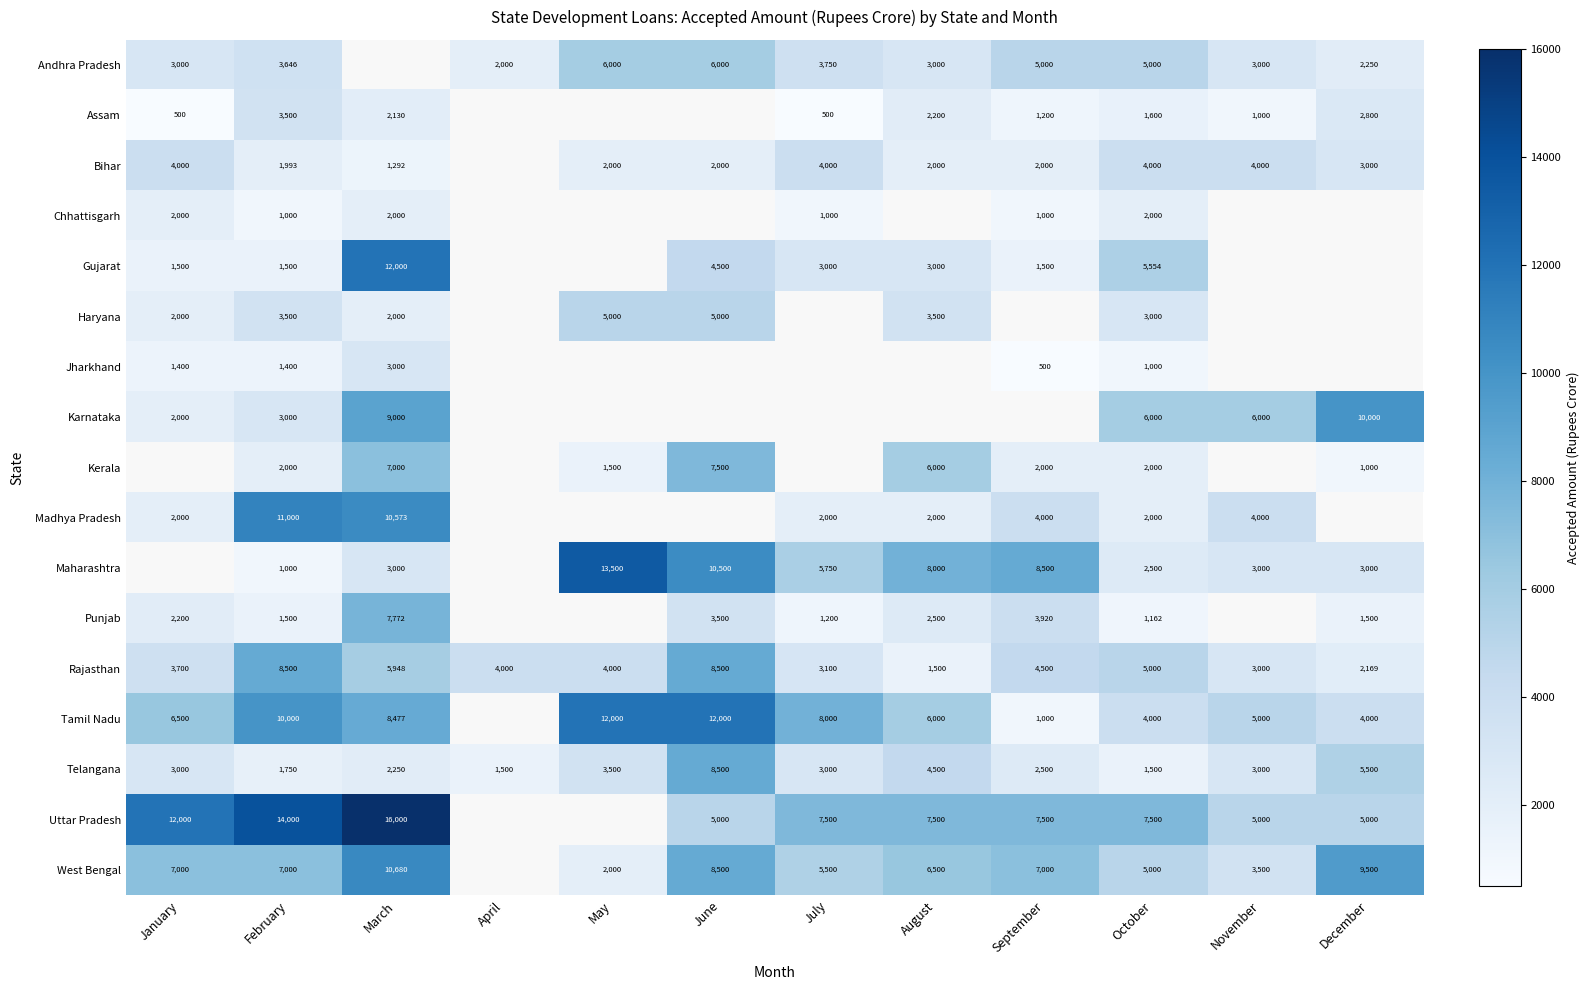

What is the sum of the Tamil Nadu values at September and July?

9000